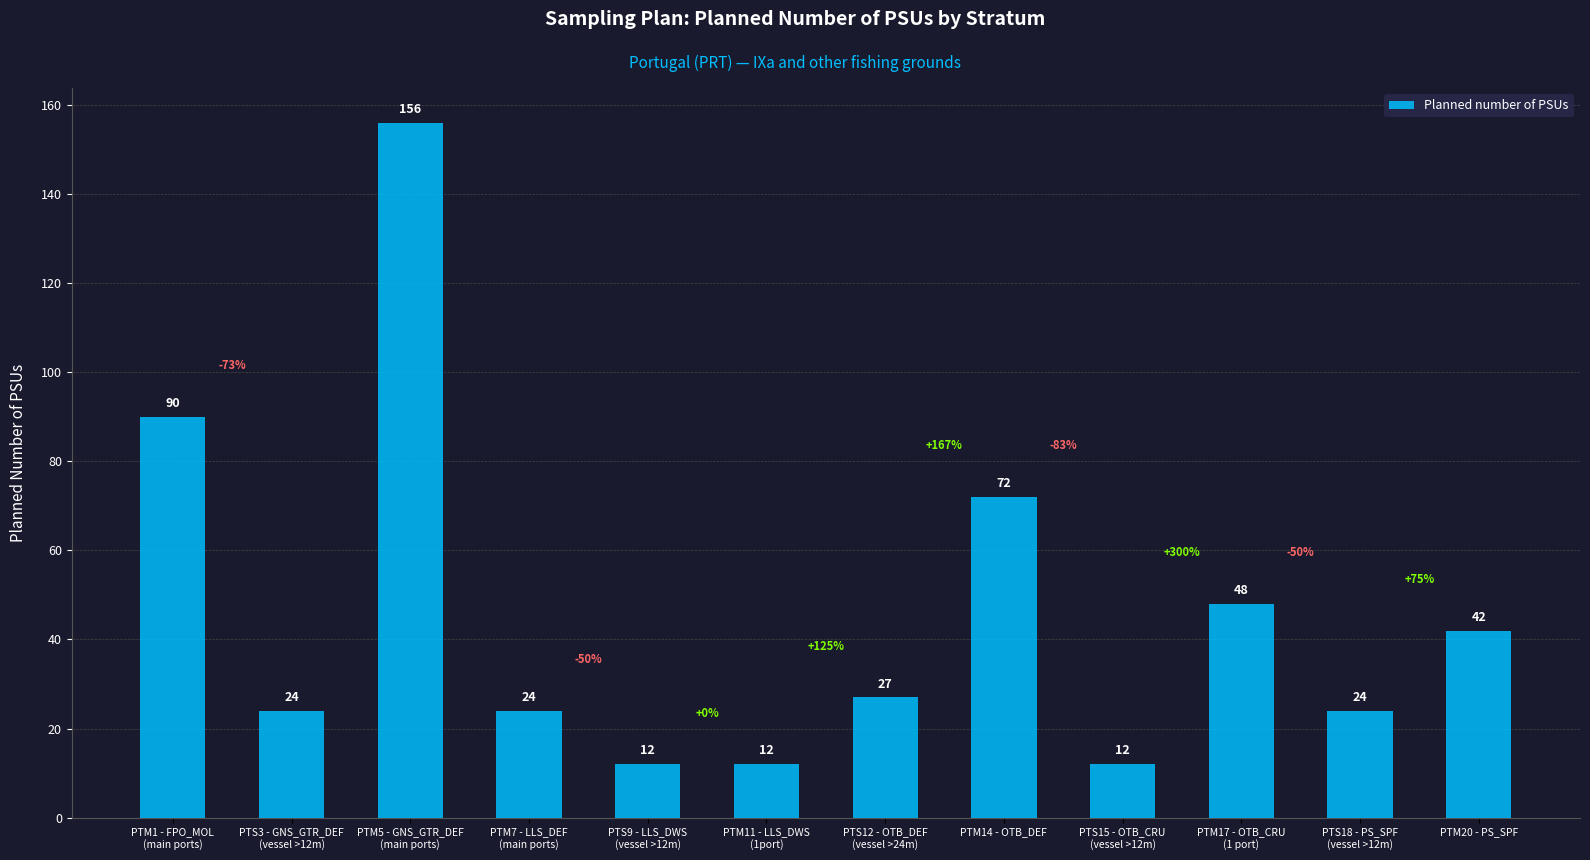

Which label corresponds to the largest value in the chart?

PTM5 - GNS_GTR_DEF
(main ports)